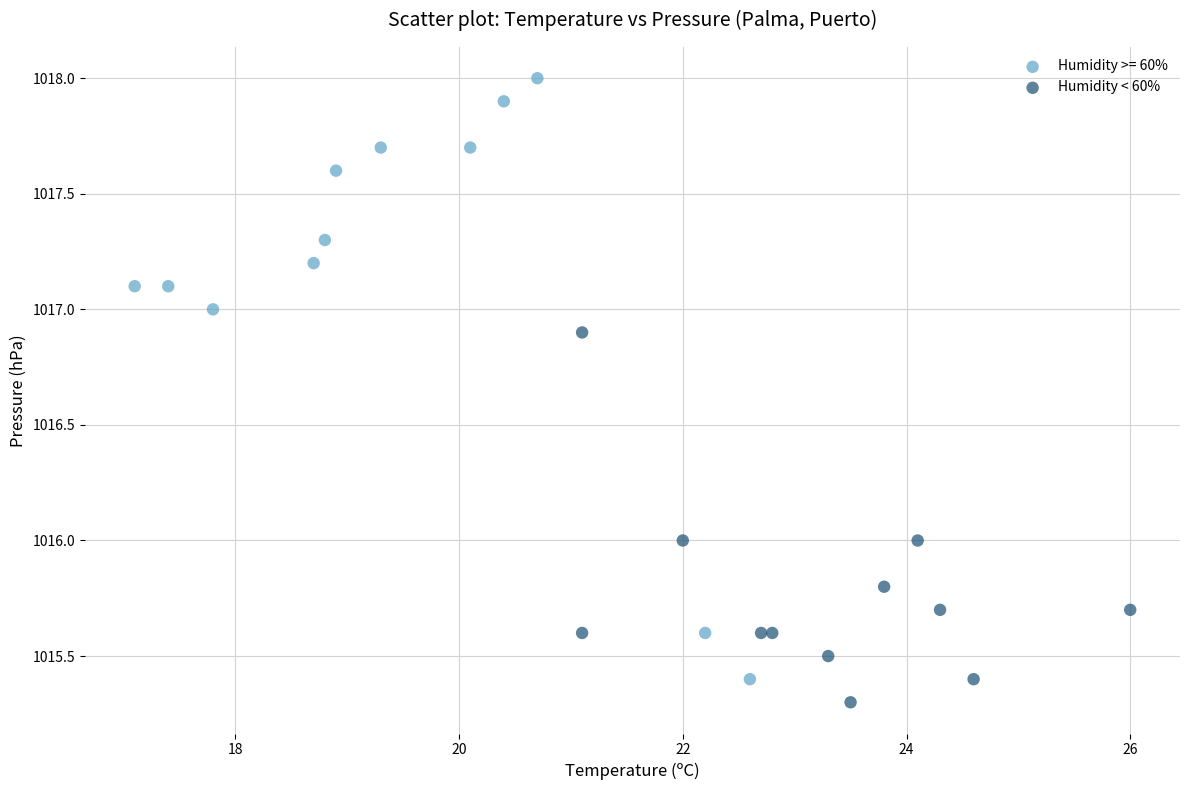

Which series contains the highest Y value?

Humidity >= 60%